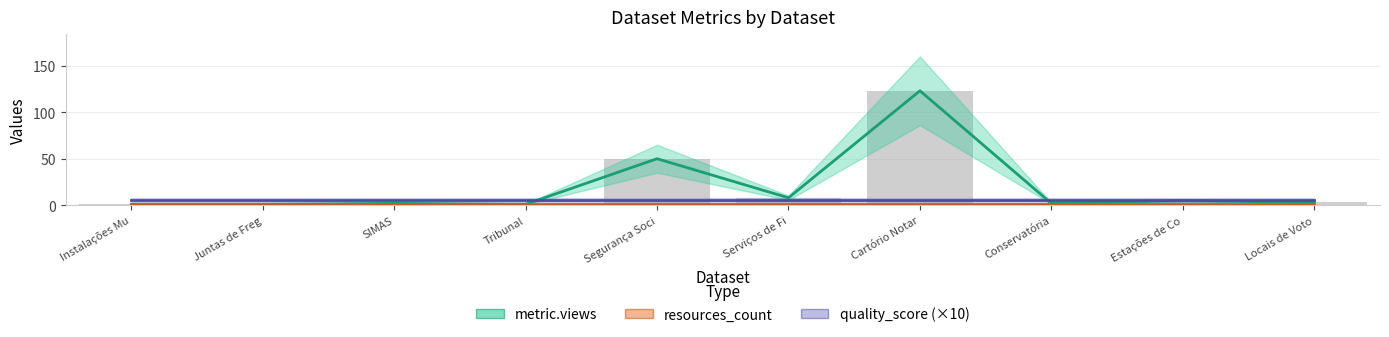

What are all the series names shown in the legend?

metric.views, resources_count, quality_score (×10)